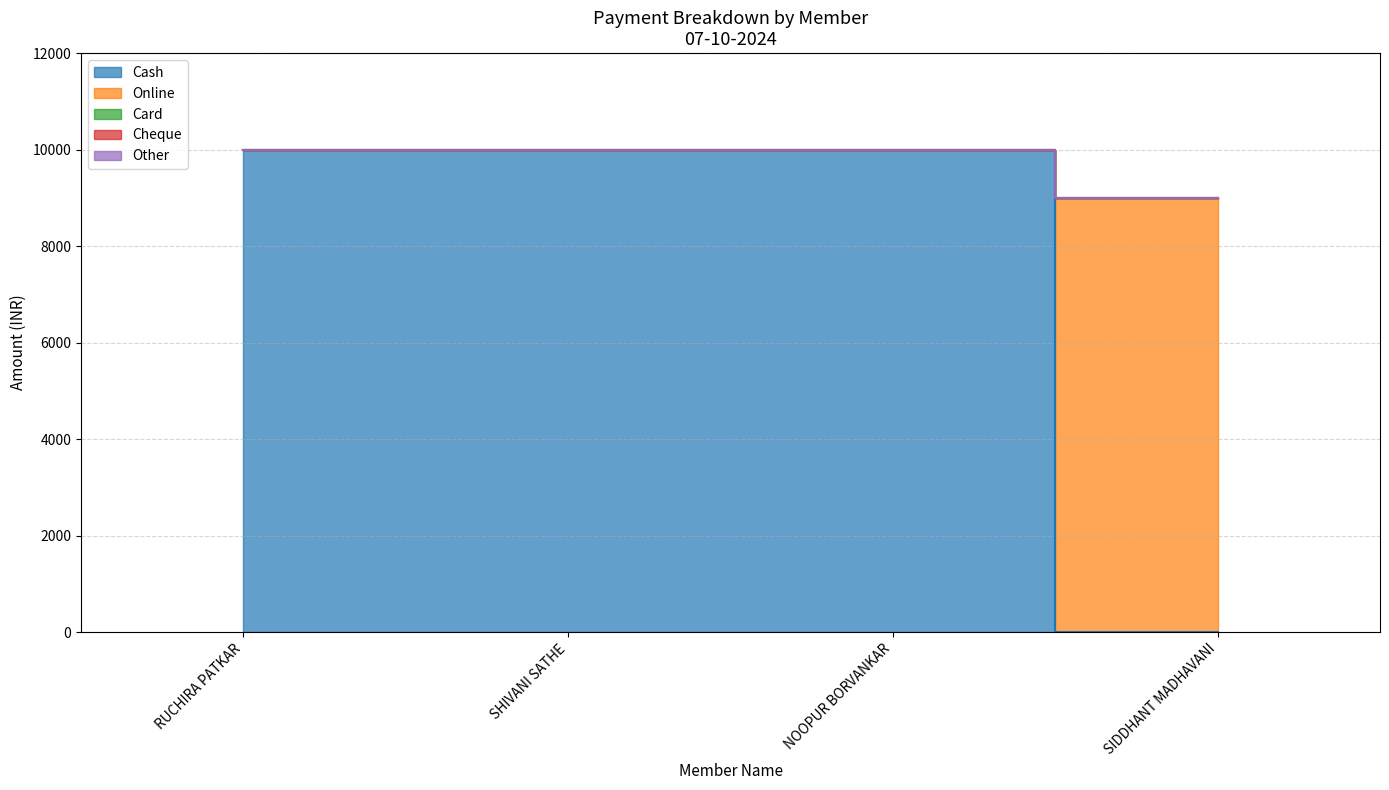

What is the difference between the highest and lowest values at SHIVANI SATHE?

10000